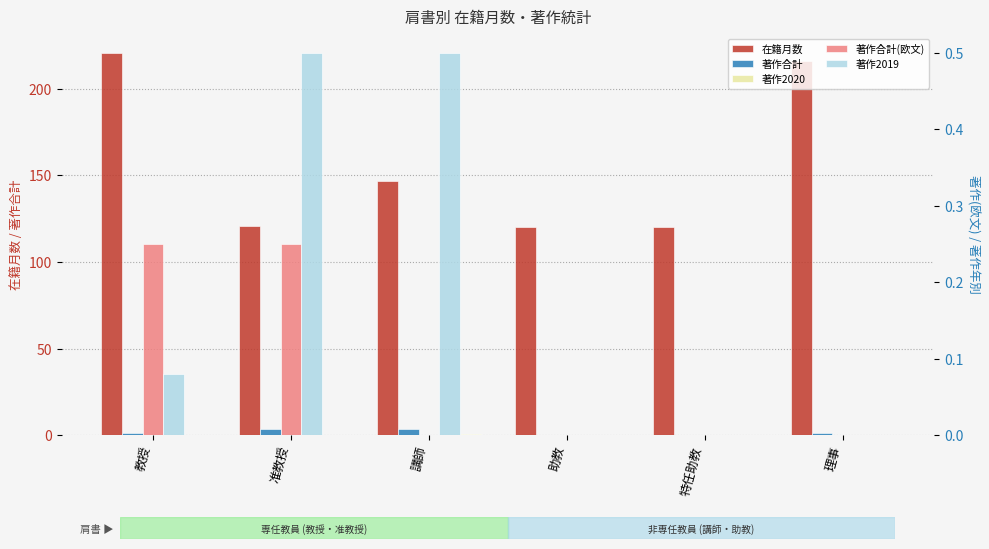

What are all the series names shown in the legend?

在籍月数, 著作合計, 著作2020, 著作合計(欧文), 著作2019